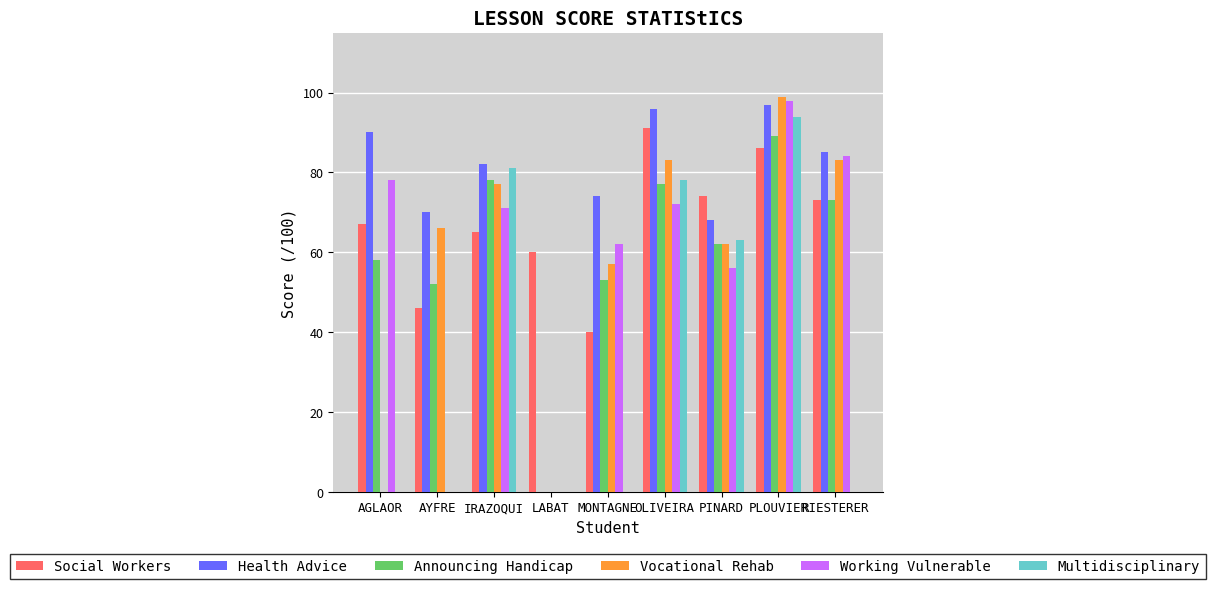

Which category has the highest value across all series?

PLOUVIER